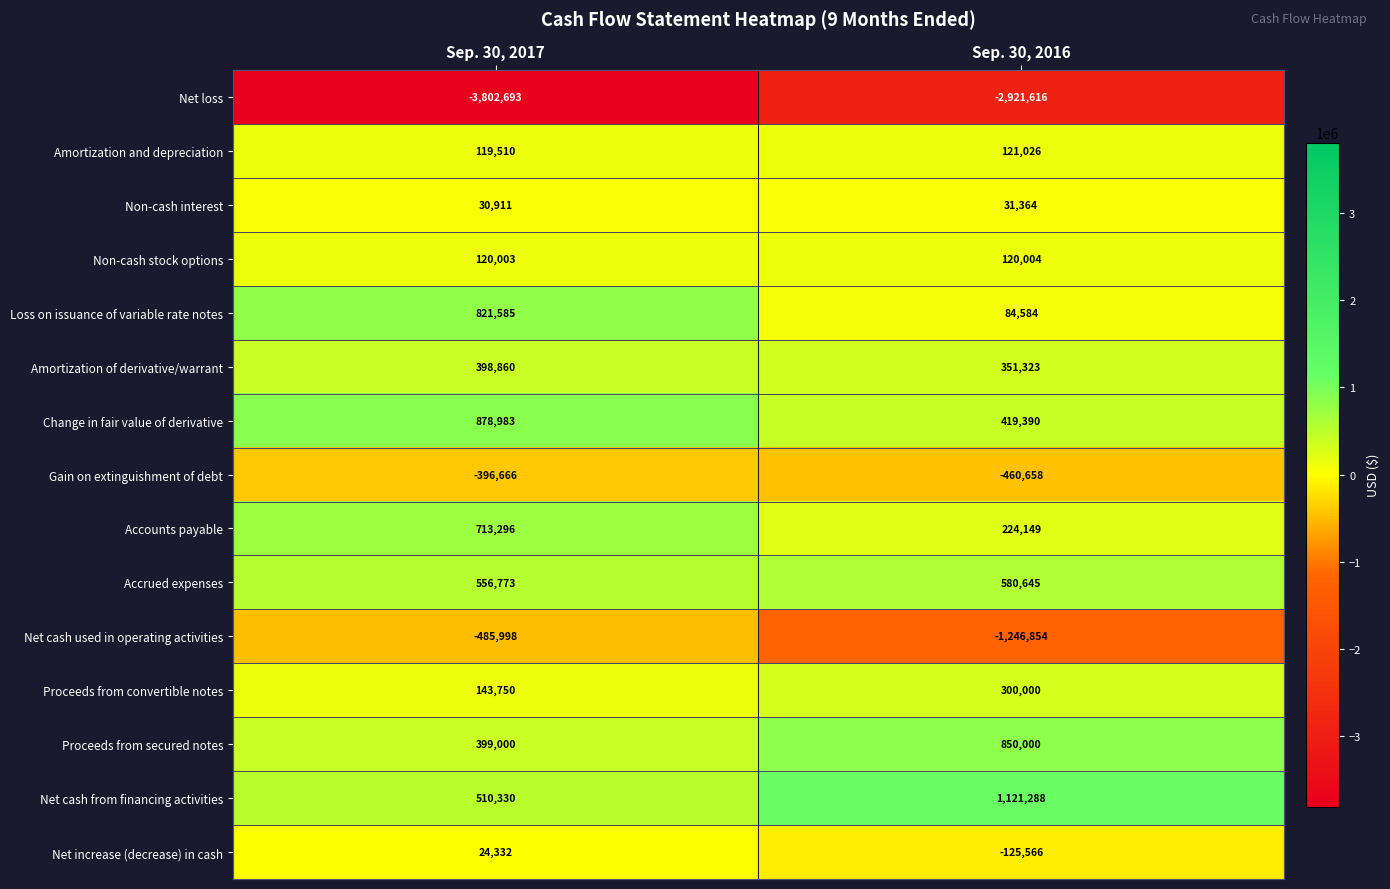

Where is Accounts payable nearest to the value 468722?

Sep. 30, 2016